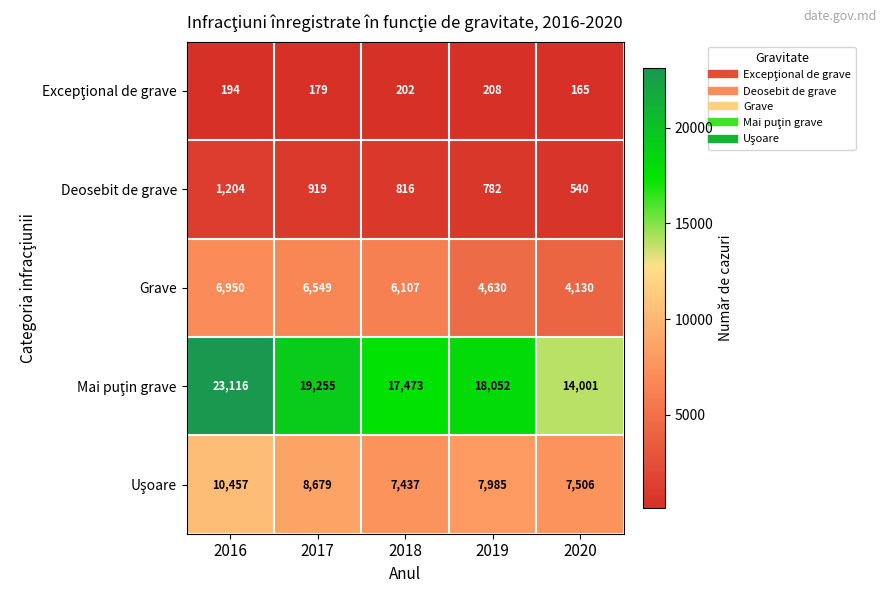

At how many categories does at least one series exceed 10683?

5